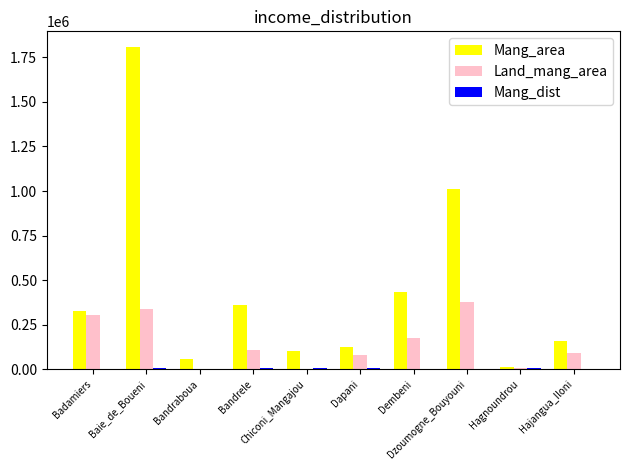

What is the maximum value shown in the chart?

1805409.7